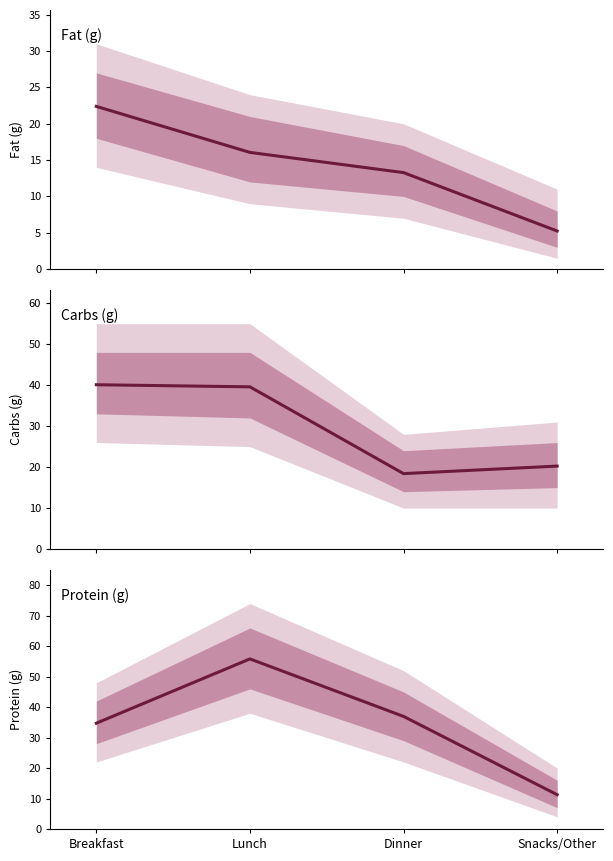

Which series changed the most between Lunch and Snacks/Other?

Protein (g)